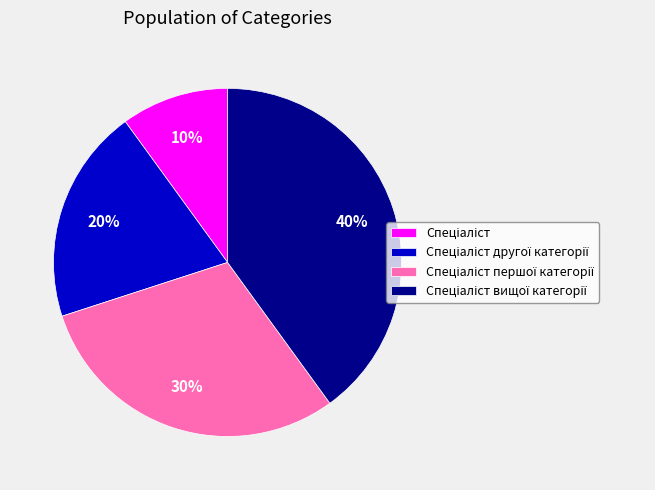

Does any single category account for the majority?

No